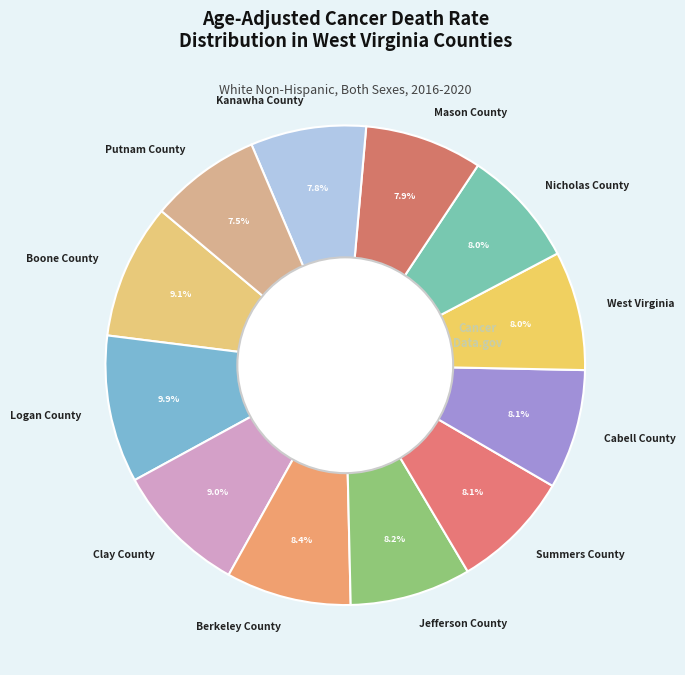

Which slice is the largest?

Logan County